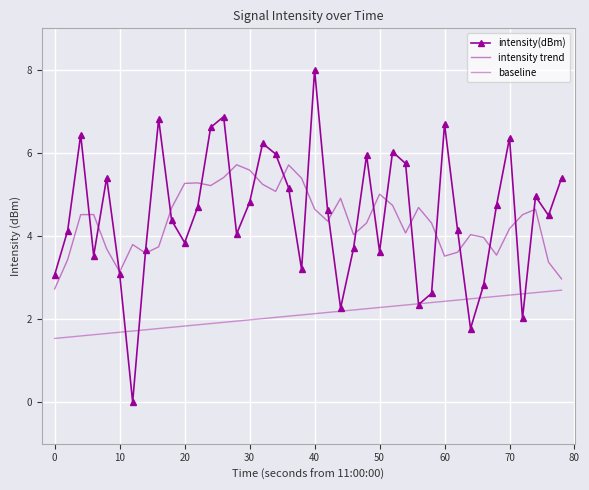

Reading left to right, list all the values displayed in this chart.

intensity(dBm): 3.1	4.1	6.4	3.5	5.4	3.1	0.0	3.7	6.8	4.4	3.8	4.7	6.6	6.9	4.0	4.8	6.2	6.0	5.2	3.2	8.0	4.6	2.3	3.7	5.9	3.6	6.0	5.7	2.3	2.6	6.7	4.1	1.8	2.8	4.7	6.4	2.0	5.0	4.5	5.4
intensity trend: 2.7	3.4	4.5	4.5	3.7	3.1	3.8	3.6	3.7	4.7	5.3	5.3	5.2	5.4	5.7	5.6	5.2	5.1	5.7	5.4	4.6	4.4	4.9	4.0	4.3	5.0	4.7	4.1	4.7	4.3	3.5	3.6	4.0	4.0	3.5	4.2	4.5	4.6	3.4	3.0
baseline: 1.5	1.6	1.6	1.6	1.7	1.7	1.7	1.7	1.8	1.8	1.8	1.9	1.9	1.9	2.0	2.0	2.0	2.0	2.1	2.1	2.1	2.2	2.2	2.2	2.2	2.3	2.3	2.3	2.4	2.4	2.4	2.5	2.5	2.5	2.5	2.6	2.6	2.6	2.7	2.7